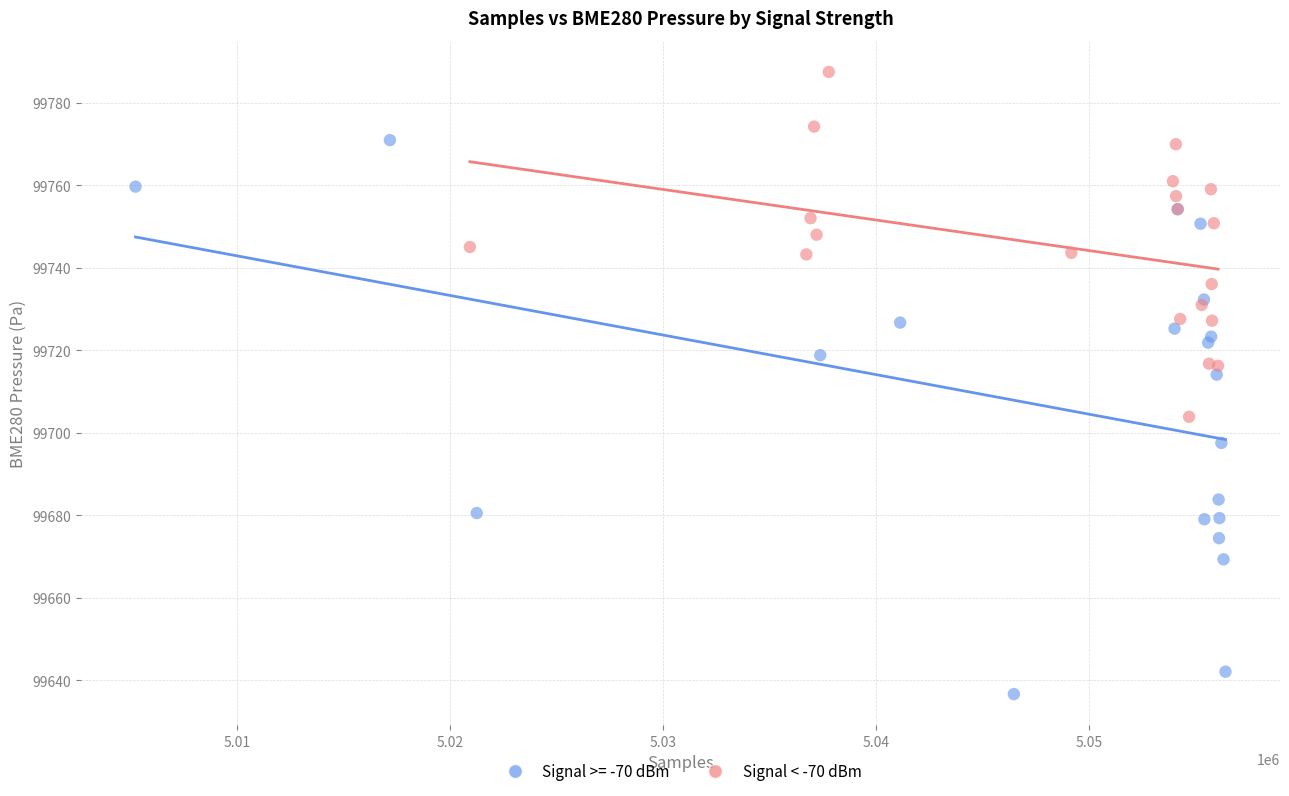

Which series has the largest Y range (max minus min)?

Signal >= -70 dBm